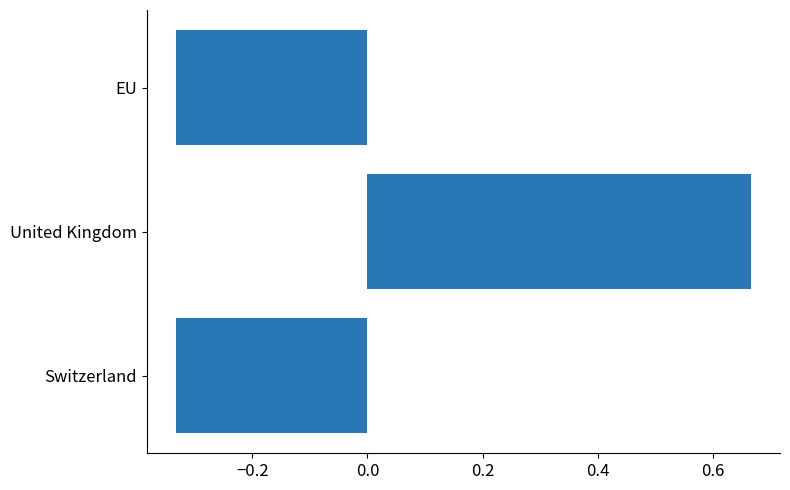

True or false: the data shows 0.9 at United Kingdom.

False